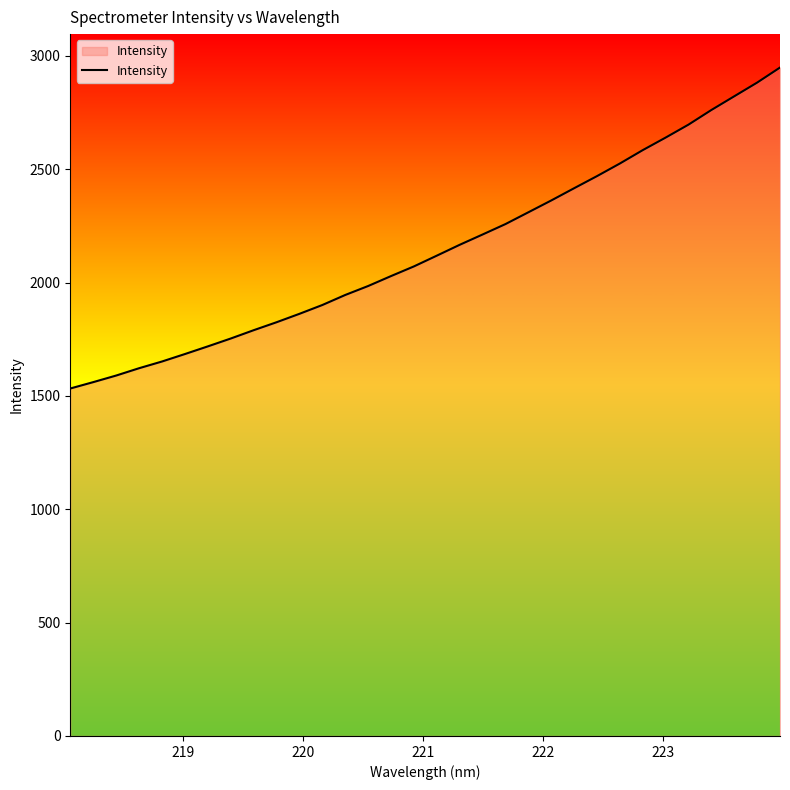

What is the maximum value shown in the chart?

2948.4